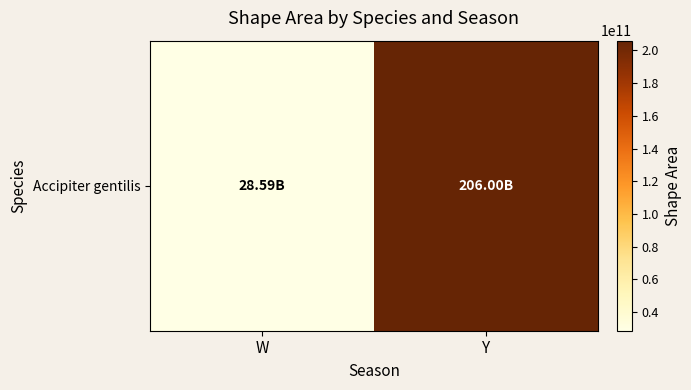

At which category does the chart reach its minimum across all series?

W